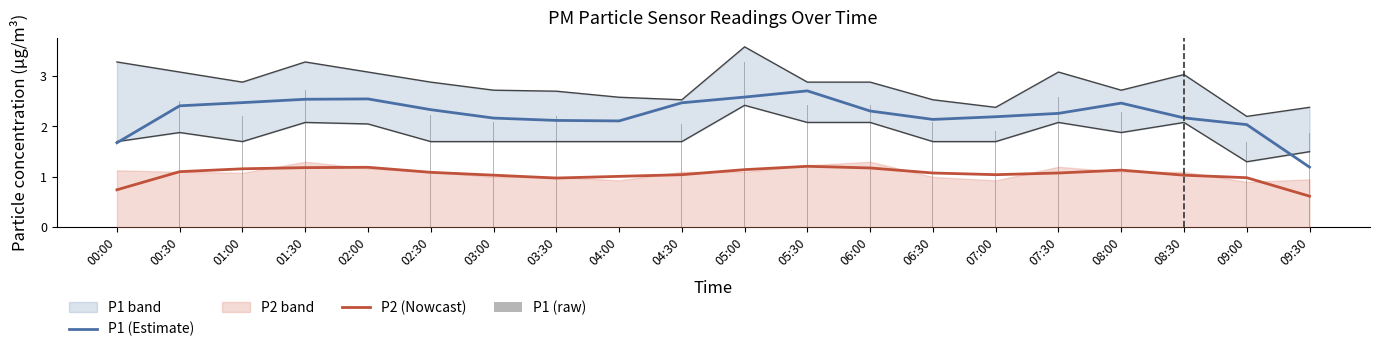

The P2 (Nowcast) series shows 1.7 at 08:00. True or false?

False